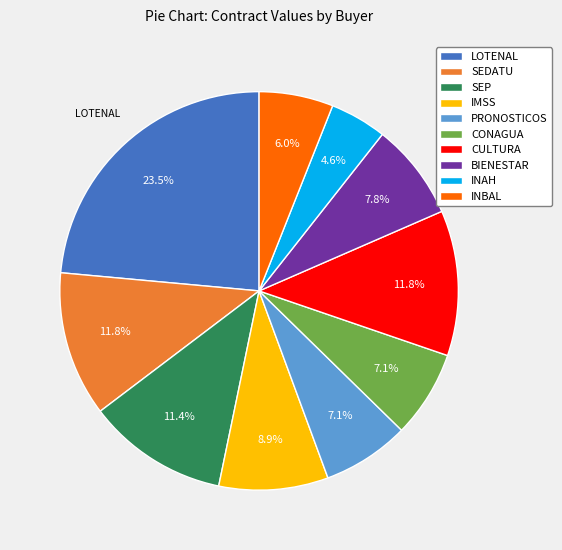

Which has a higher value, IMSS or LOTENAL?

LOTENAL